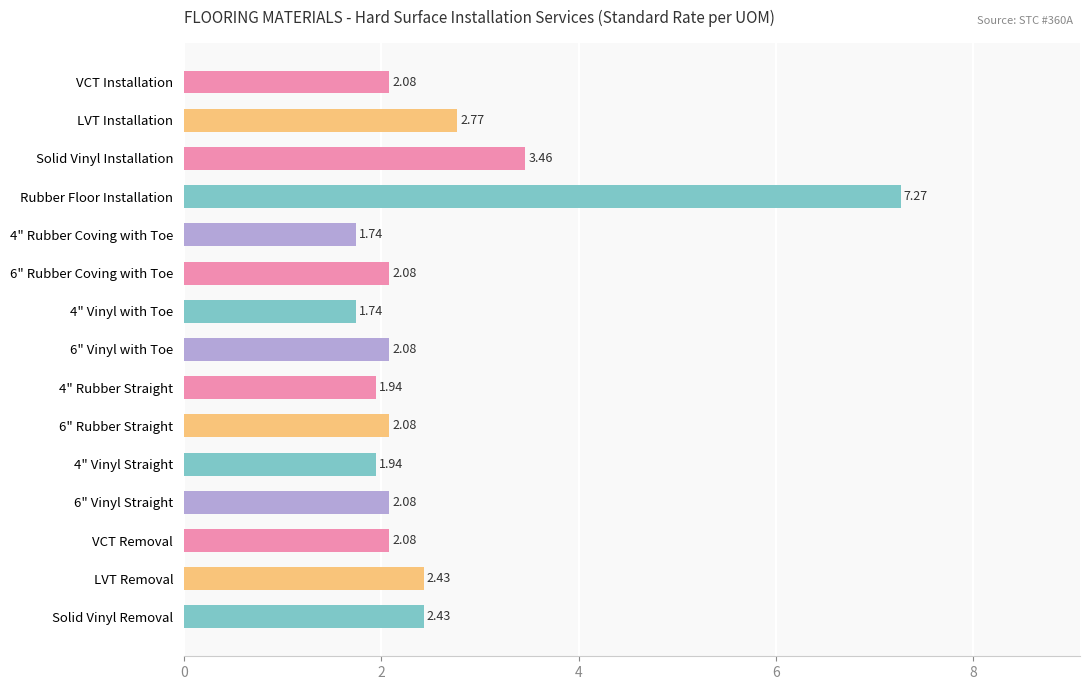

What is the label of the 4th bar from the top?

Rubber Floor Installation